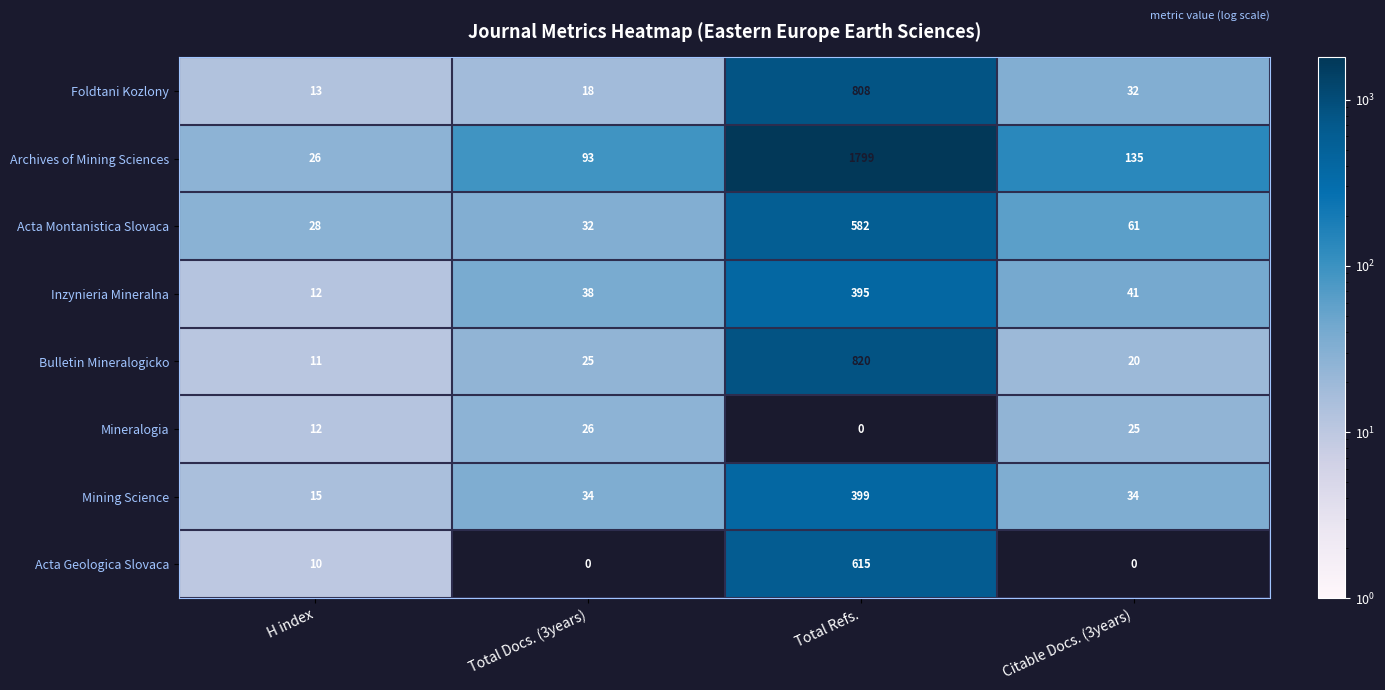

What is the sum of all Archives of Mining Sciences values?

2053